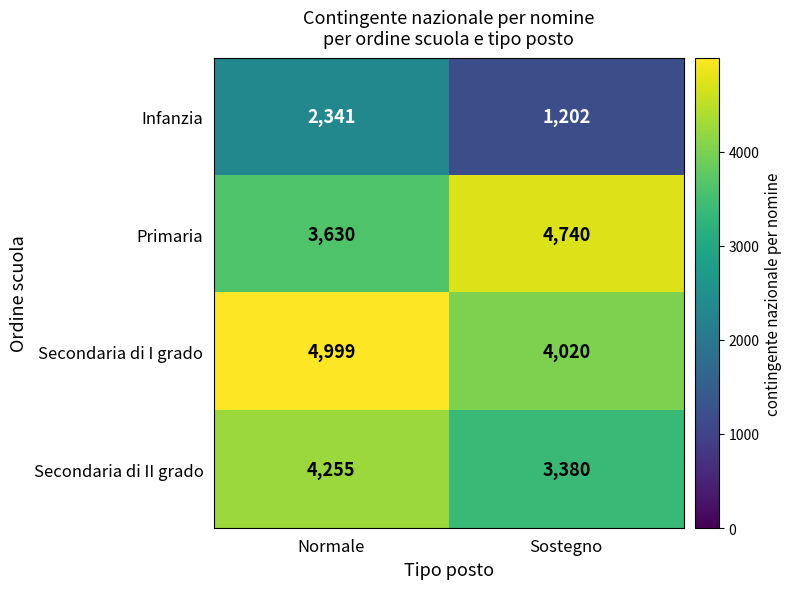

Which series has the largest range (max minus min)?

Infanzia